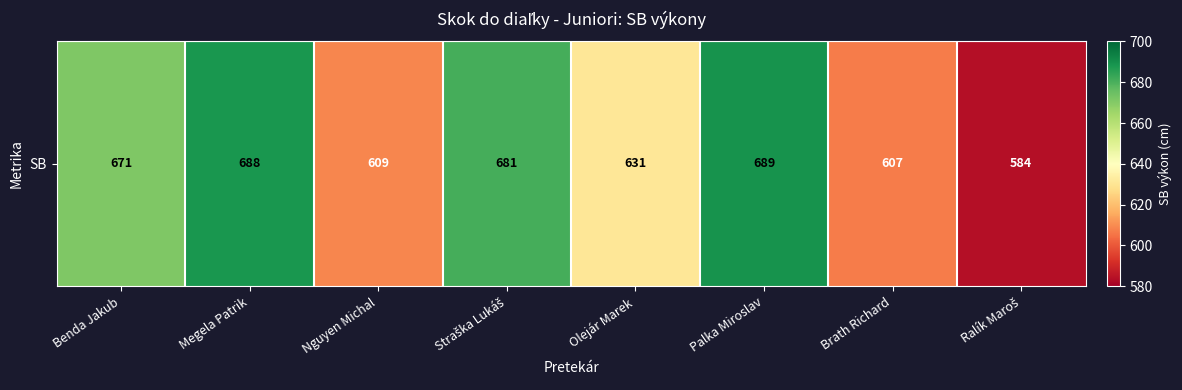

The value at Nguyen Michal is 920. True or false?

False